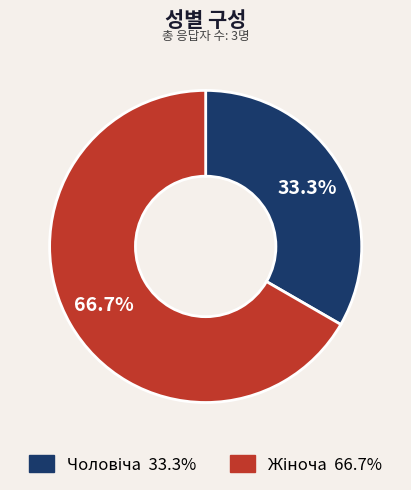

Is there a majority slice in this chart?

Yes